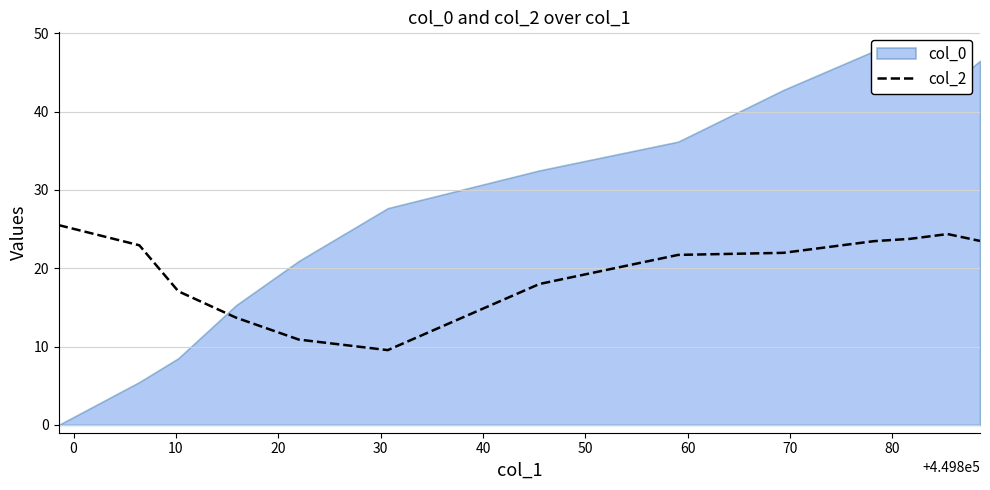

What is the maximum value for col_2?

25.5